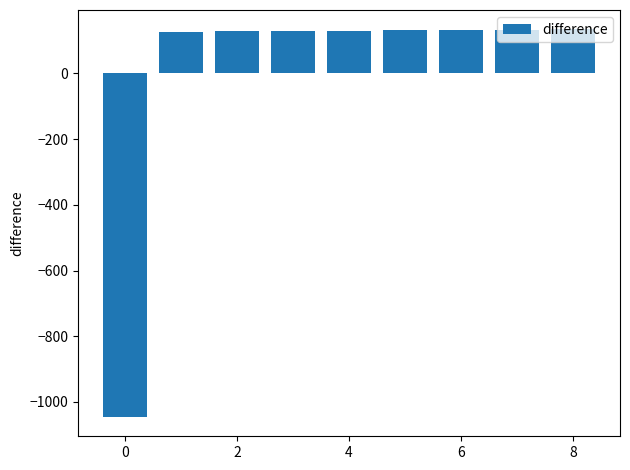

What is the value of the 6th bar from the left?

131.2